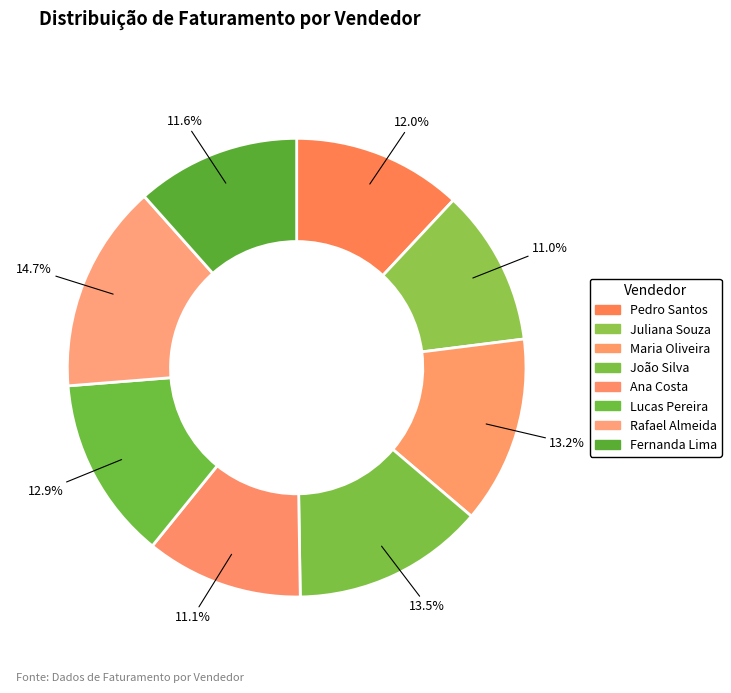

Count the number of slices in the pie.

8